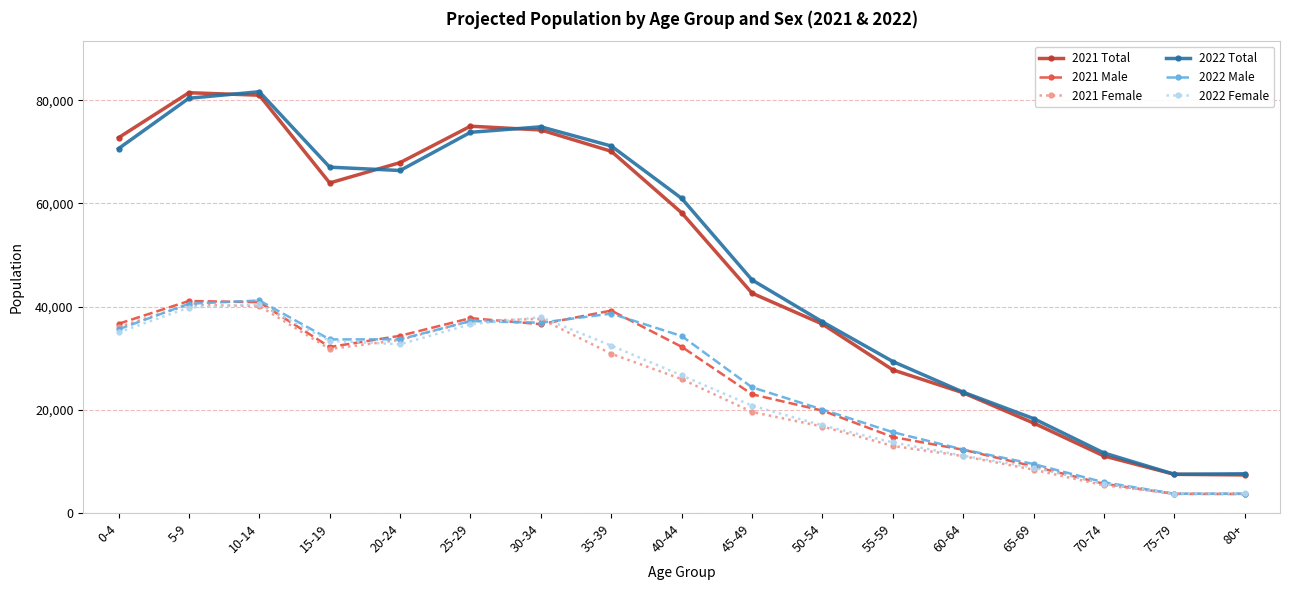

What position from the left is 10-14?

3